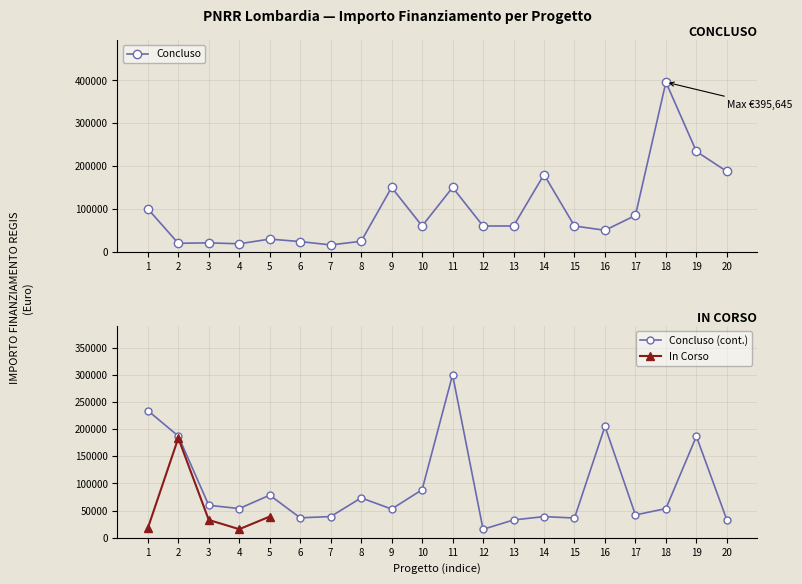

At which category does the chart reach its peak across all series?

2